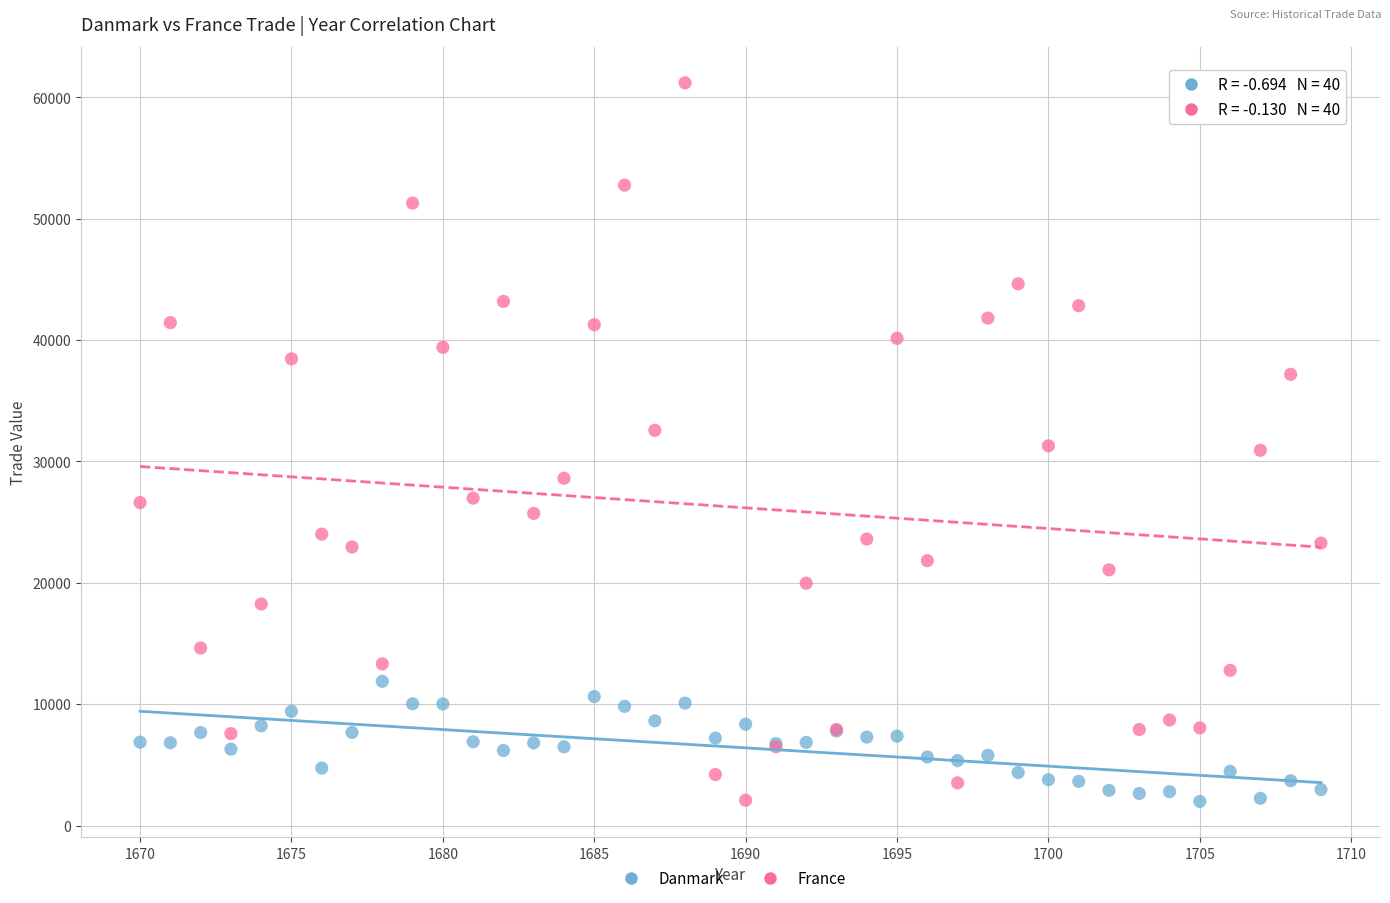

Which series reaches the maximum Y coordinate?

France